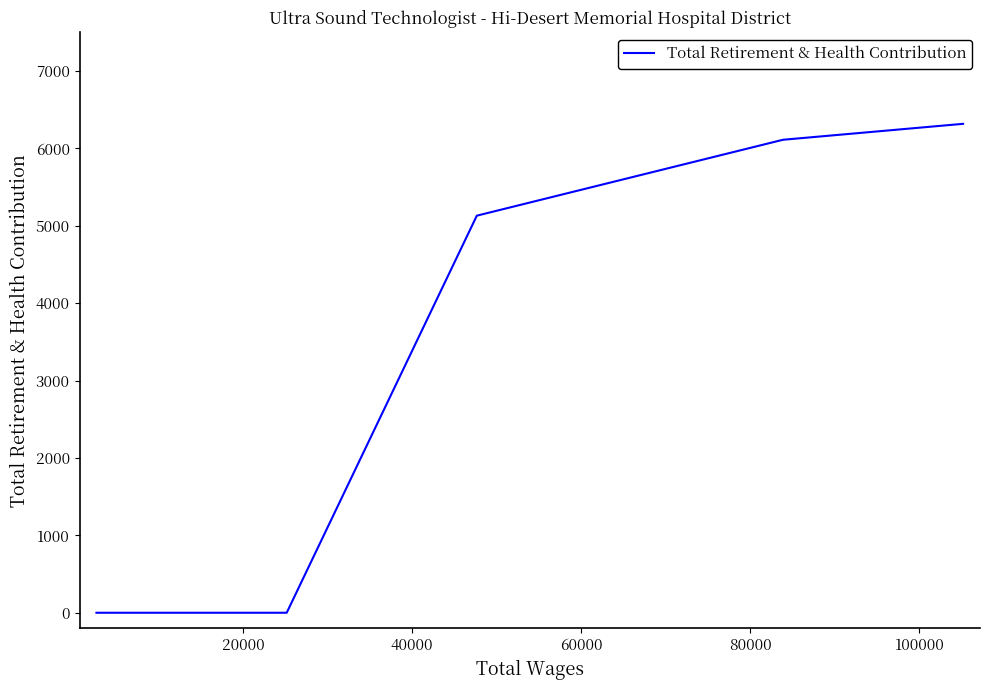

What is the sum of all values?

17561